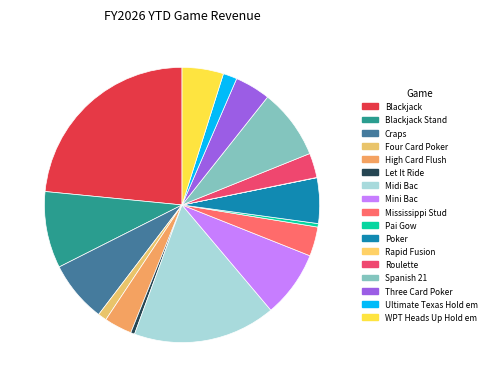

Count the number of slices in the pie.

17